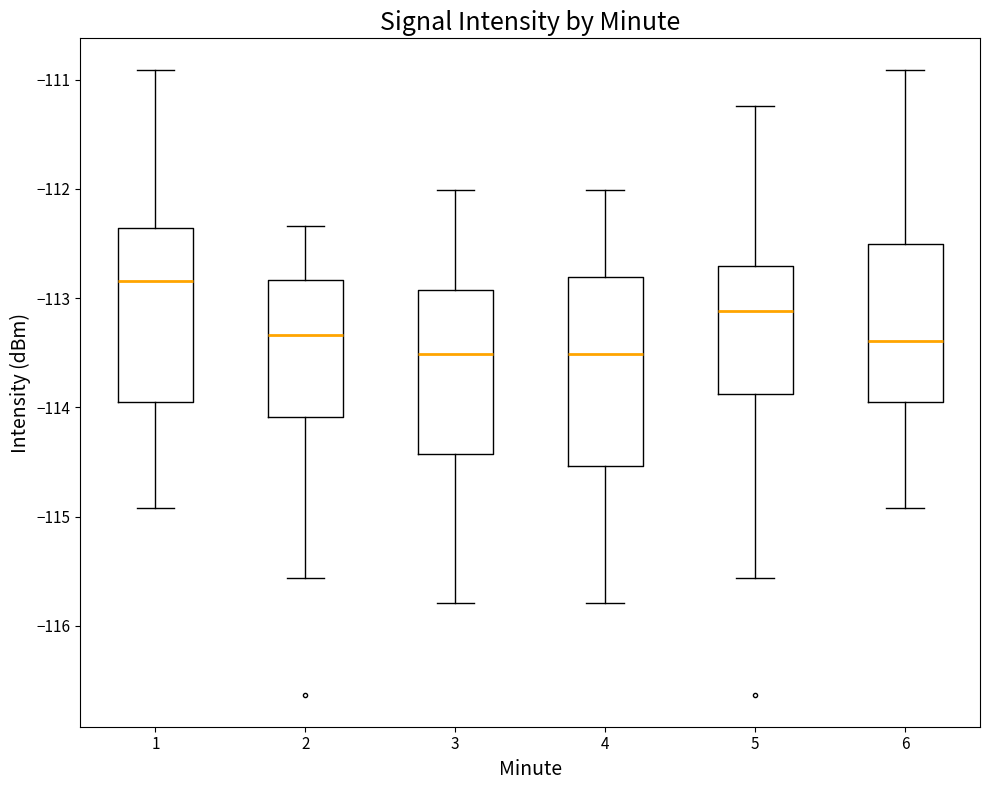

Where does the lower whisker of the box at x = 5 end on the y-axis? The values are not printed on the chart, so give them approximately, as read against the axis.

-115.6